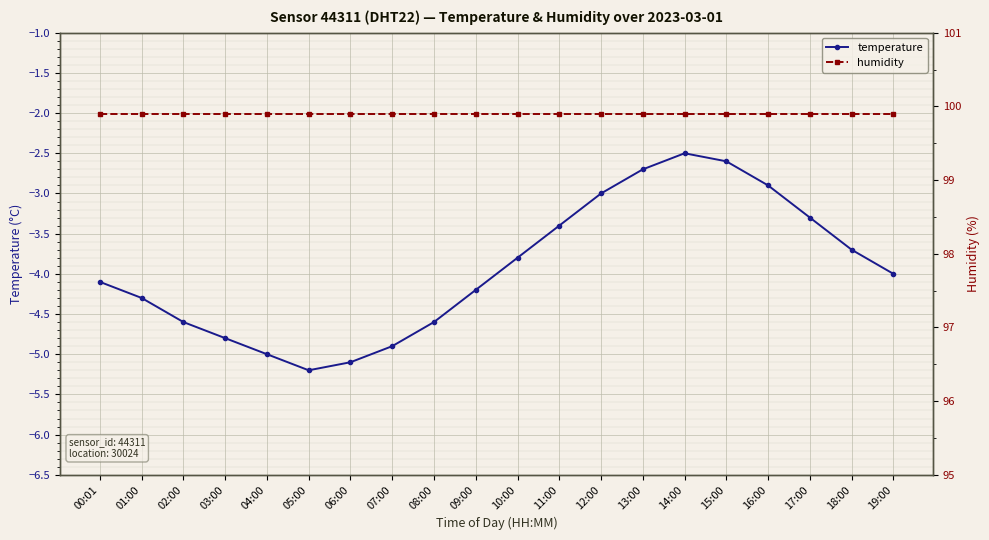

What are all the series names shown in the legend?

temperature, humidity